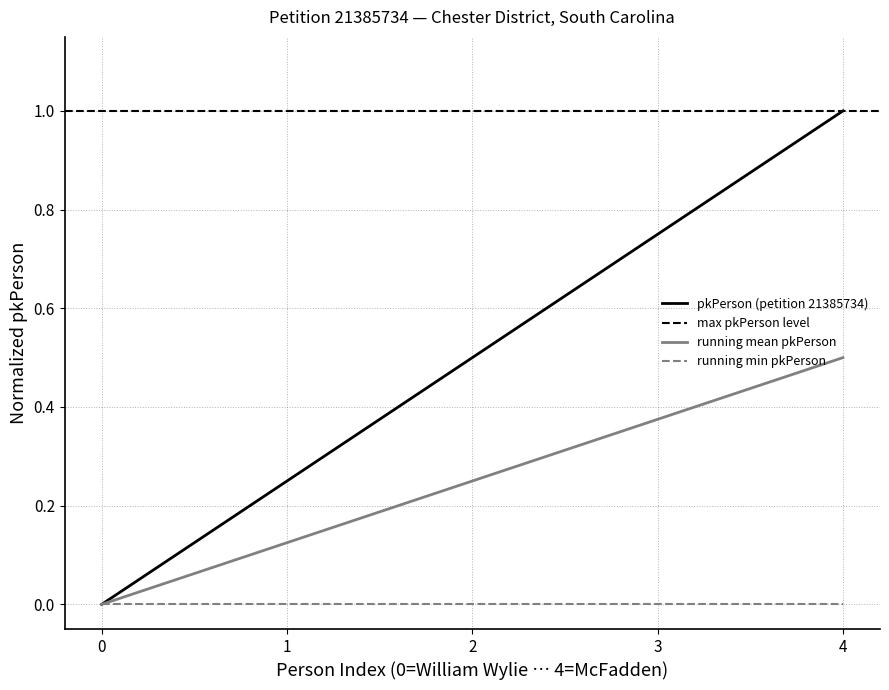

True or false: pkPerson (petition 21385734) has a value of 0.4 at 1.

False